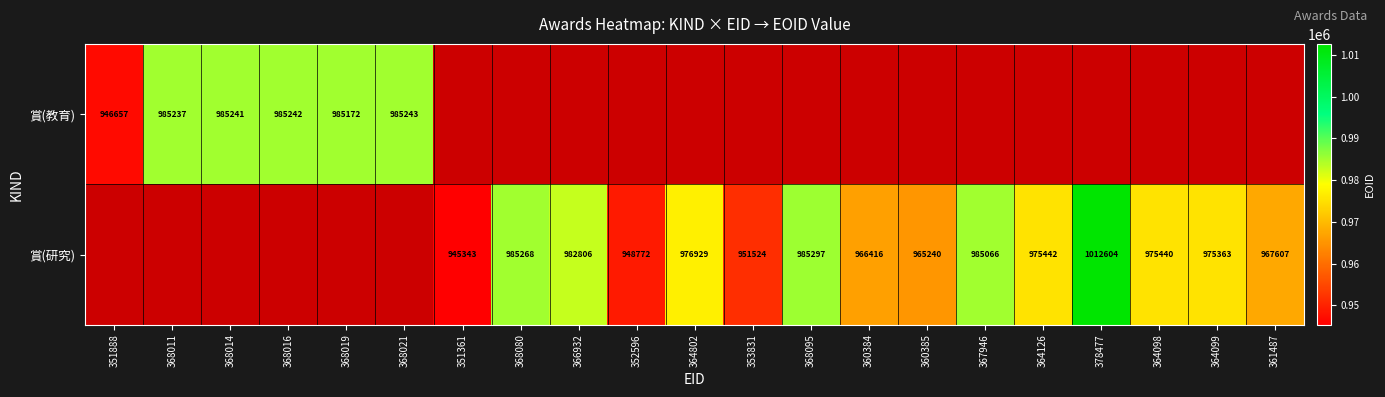

The value of 賞(研究) at 360384 is 966416. True or false?

True